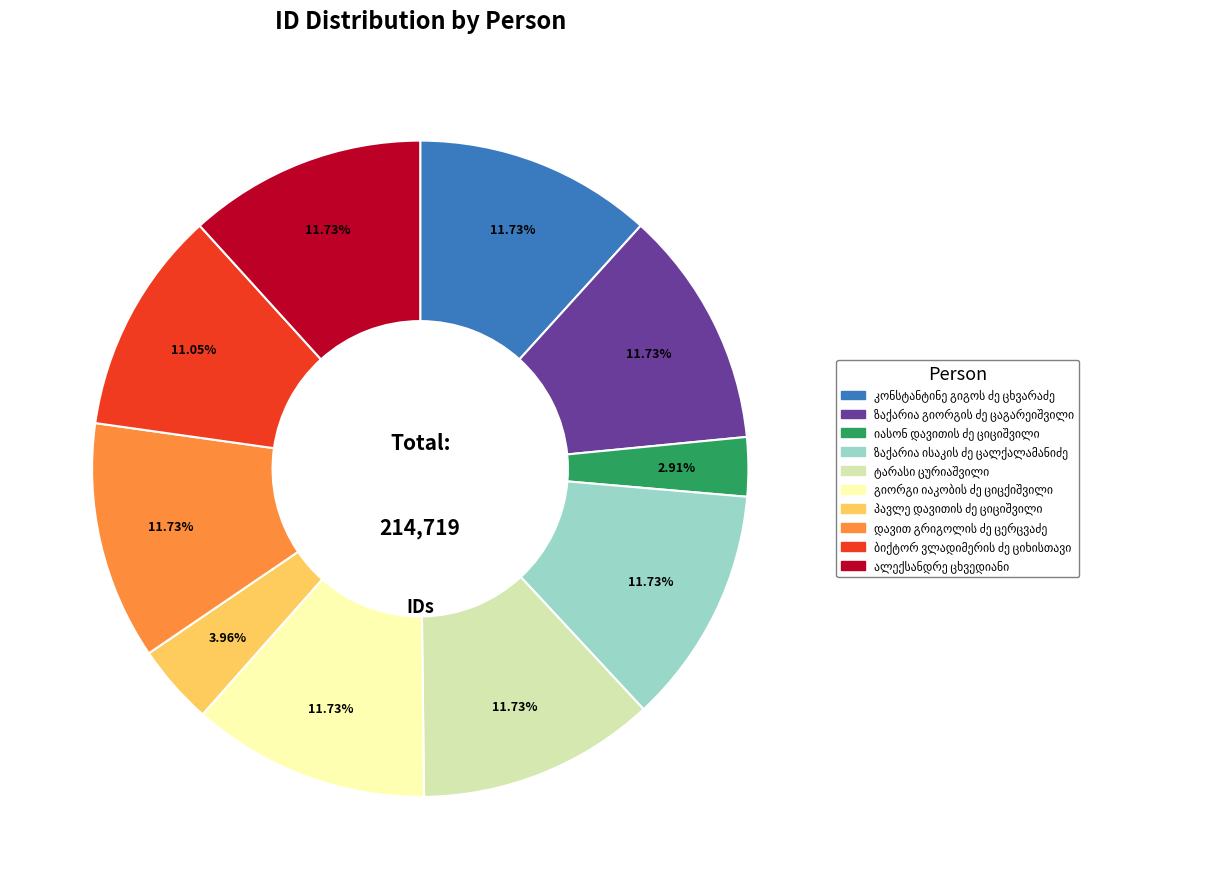

Is there a majority slice in this chart?

No